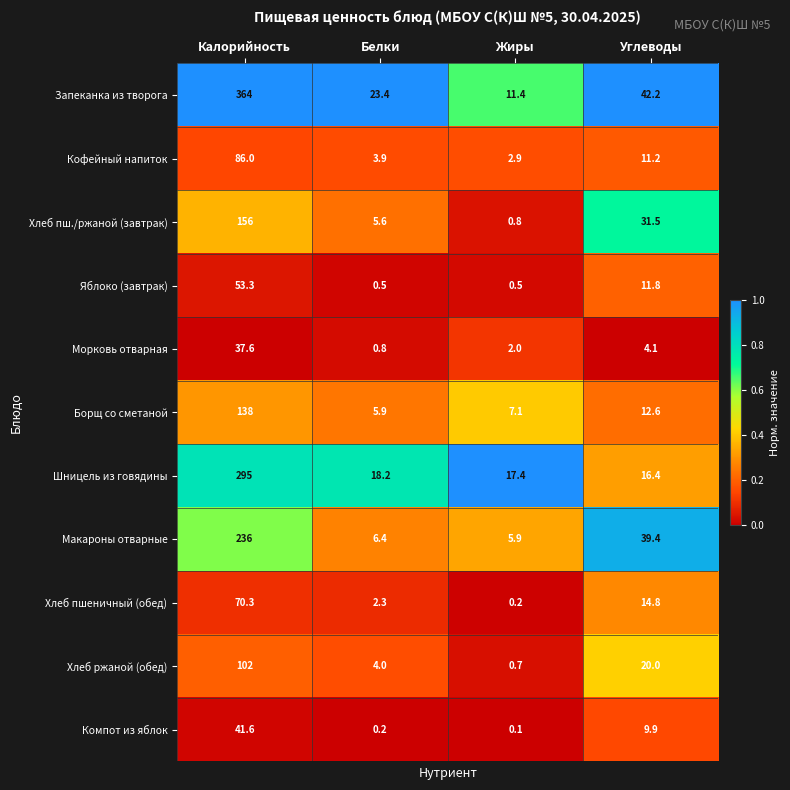

True or false: Хлеб пш./ржаной (завтрак) has a value of 31.5 at Углеводы.

True